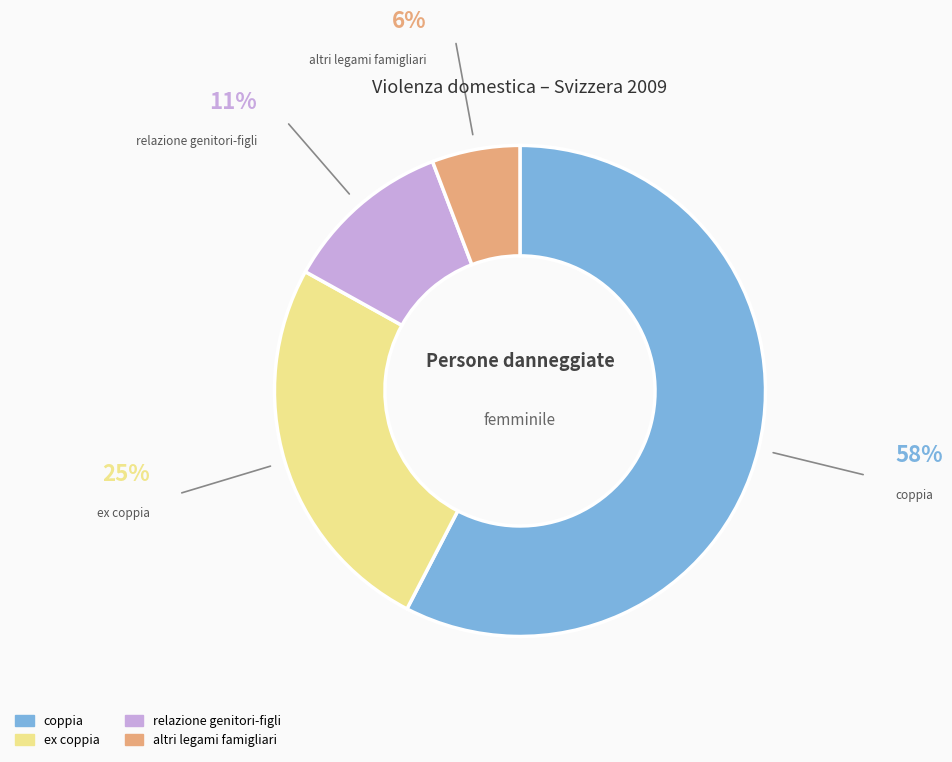

What is the smallest slice in the pie chart?

altri legami famigliari